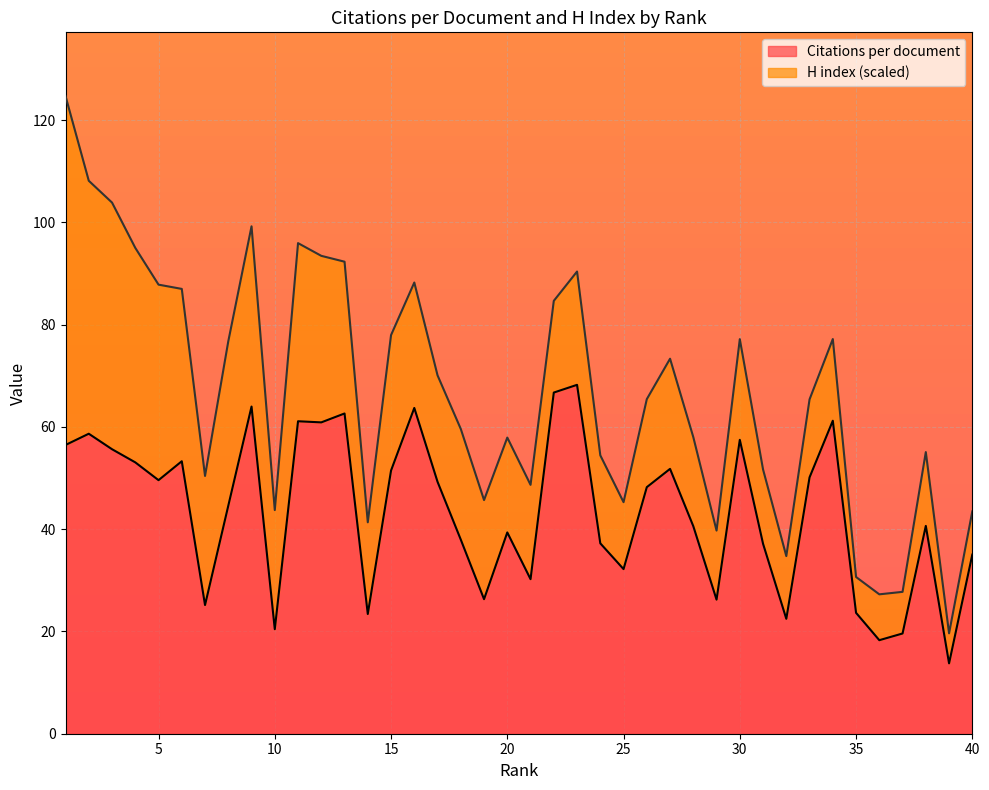

What is the sum of the values at 36 and 14?

41.7